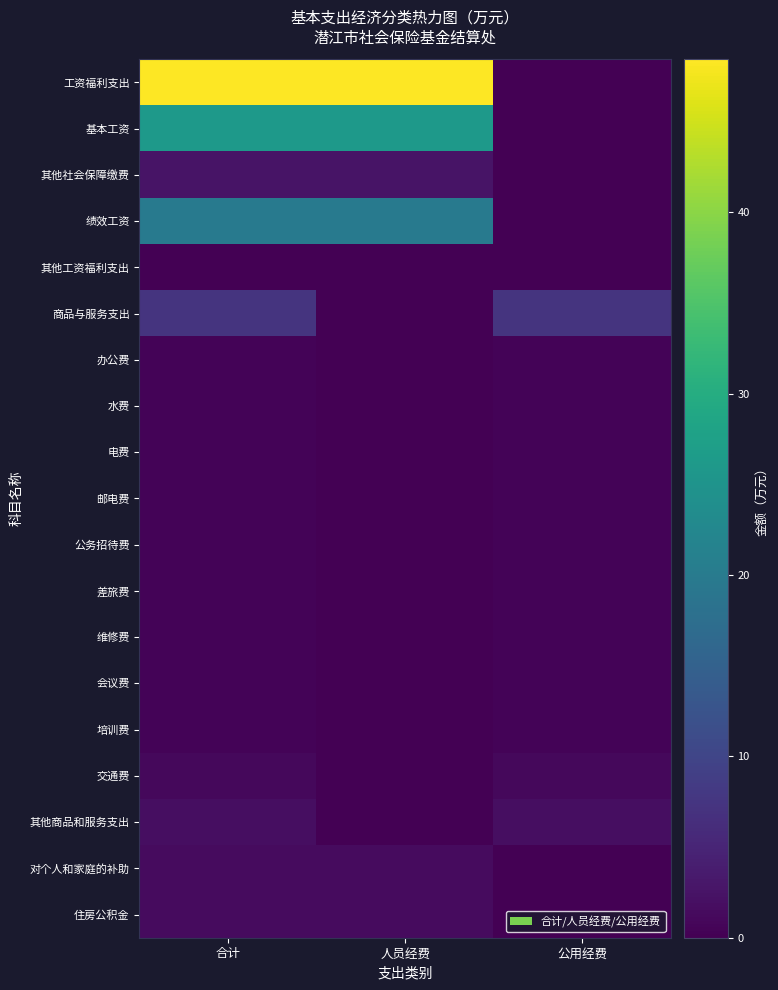

How many data points does each series have?

3